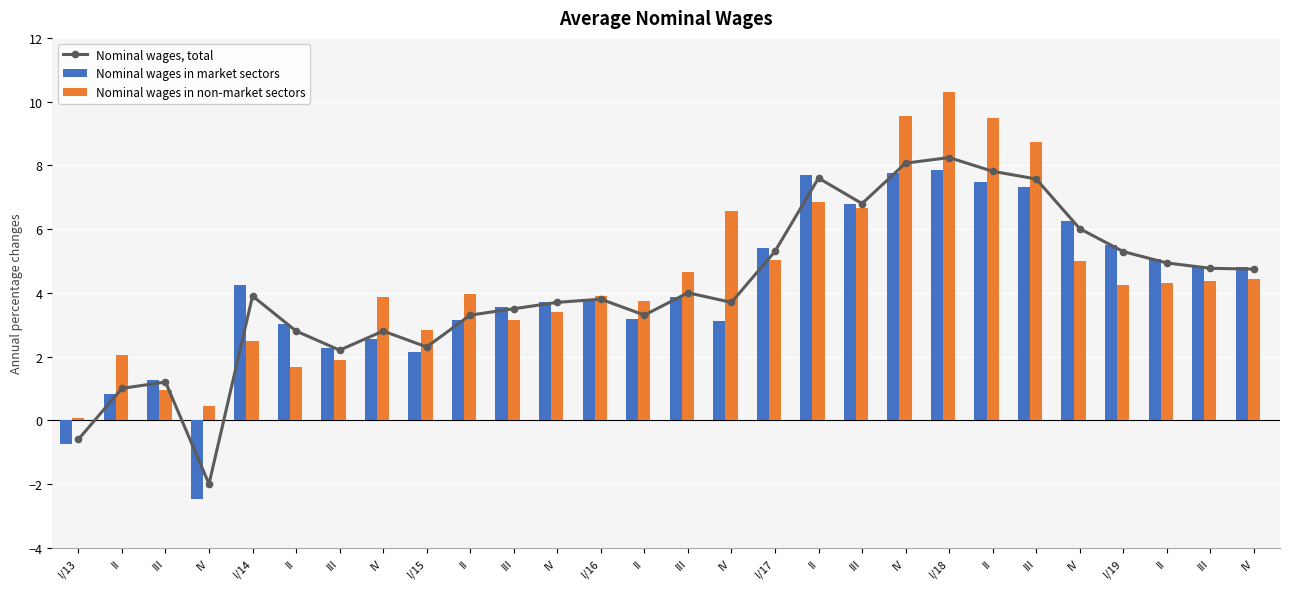

The value of Nominal wages, total at III is 1.2. True or false?

True